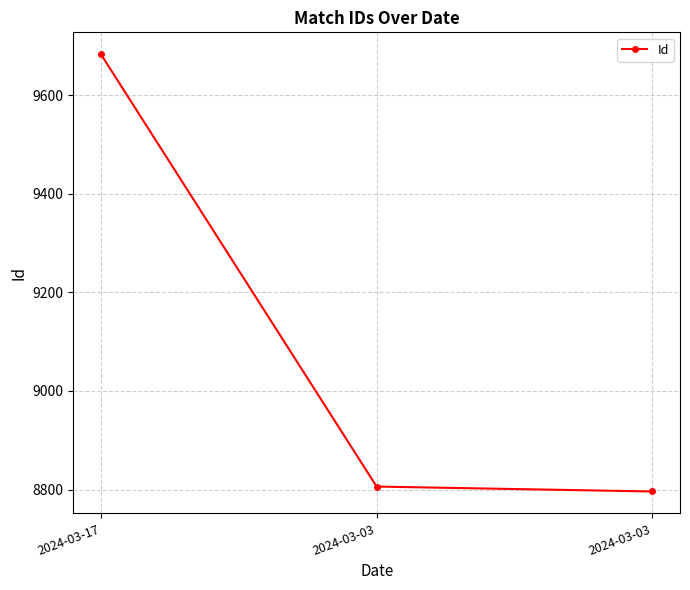

Reading left to right, list all the values displayed in this chart.

2024-03-17=9683	2024-03-03=8806	2024-03-03=8796